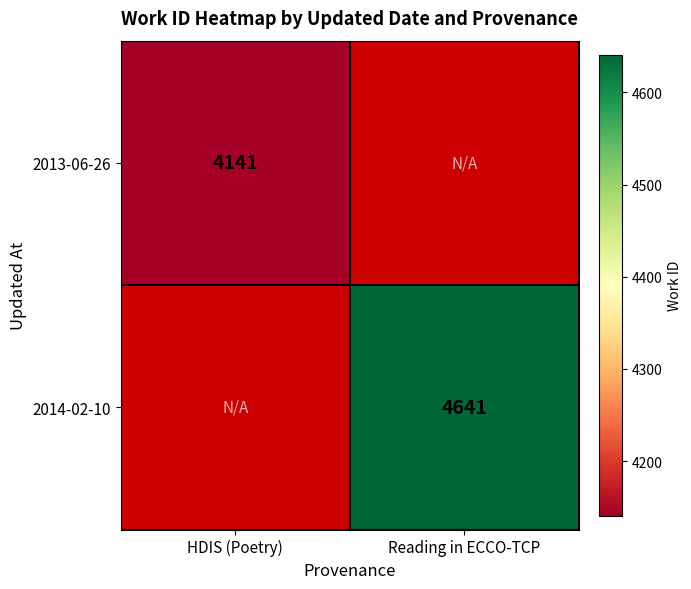

True or false: 2014-02-10 has a value of 7317 at Reading in ECCO-TCP.

False